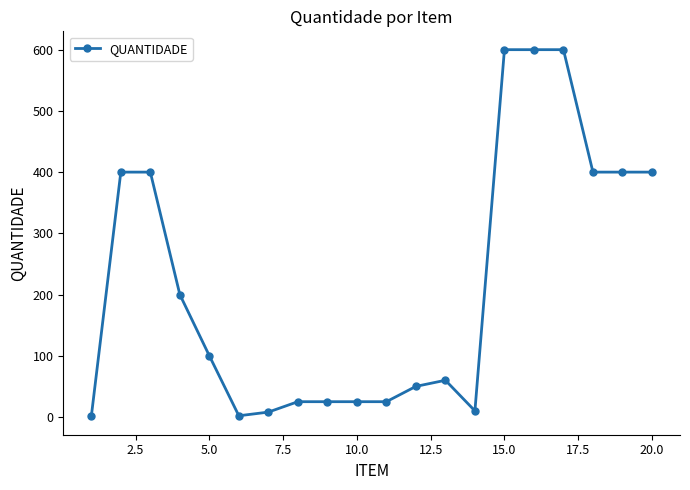

What is the average value?

217